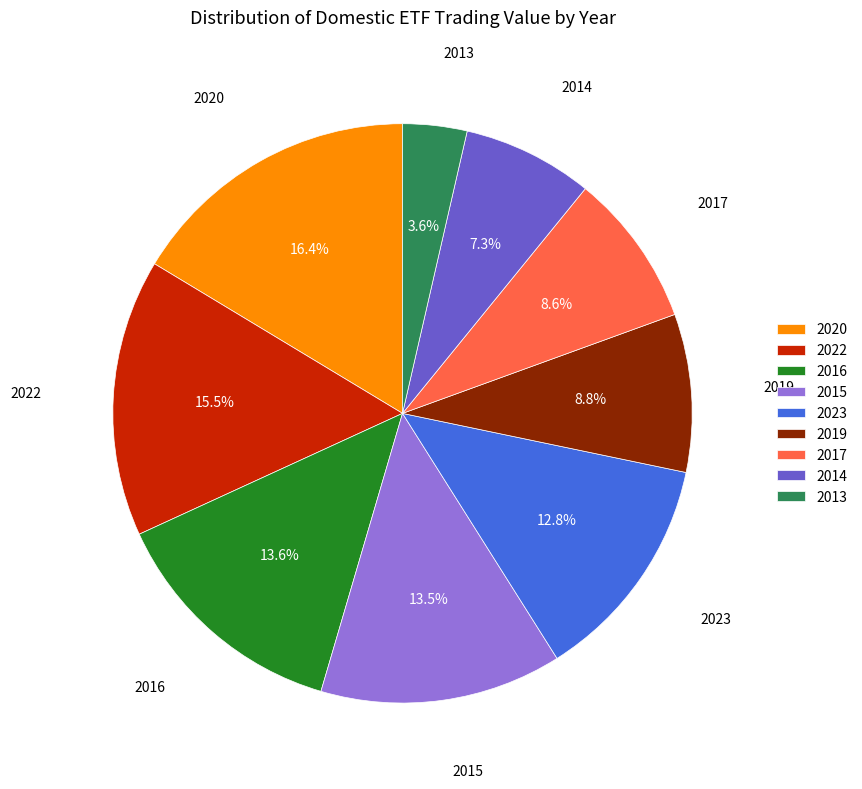

What is the ratio of the value at 2016 to the value at 2020?

0.8